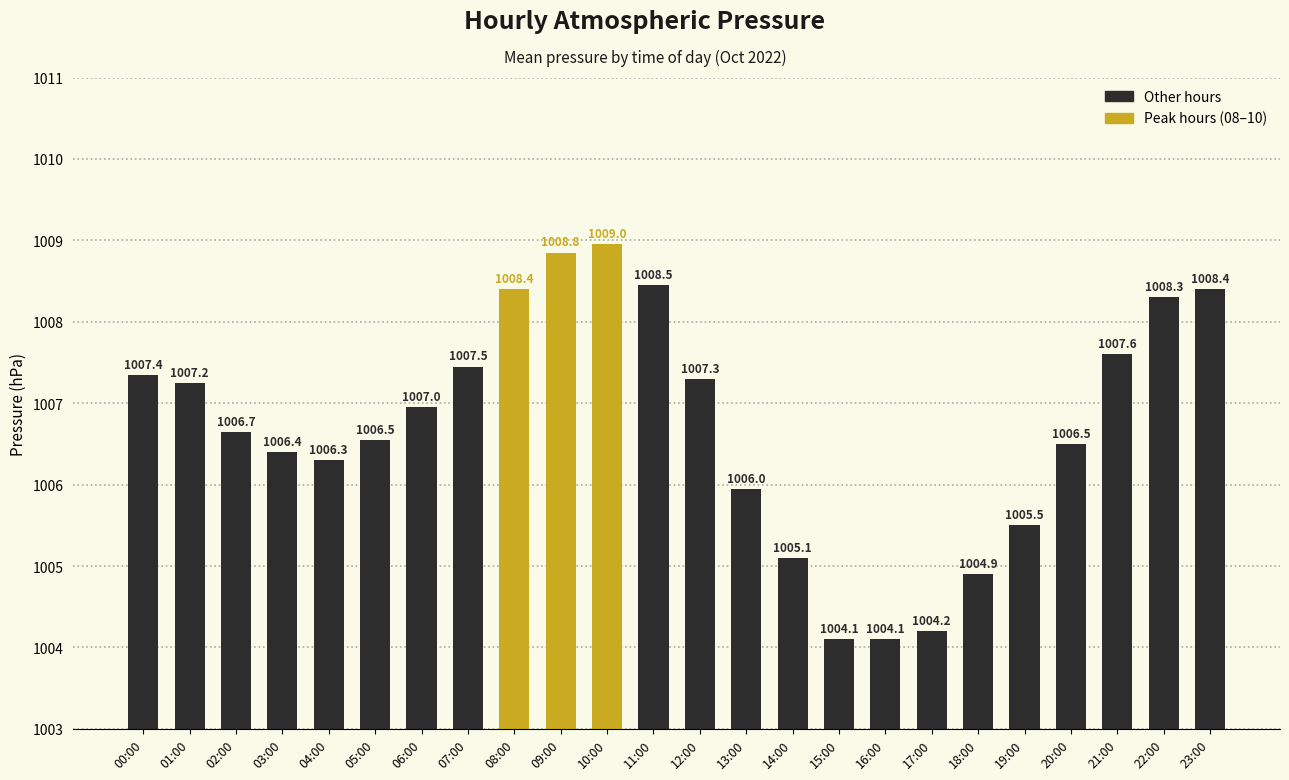

At which label does the data first exceed 1006?

00:00